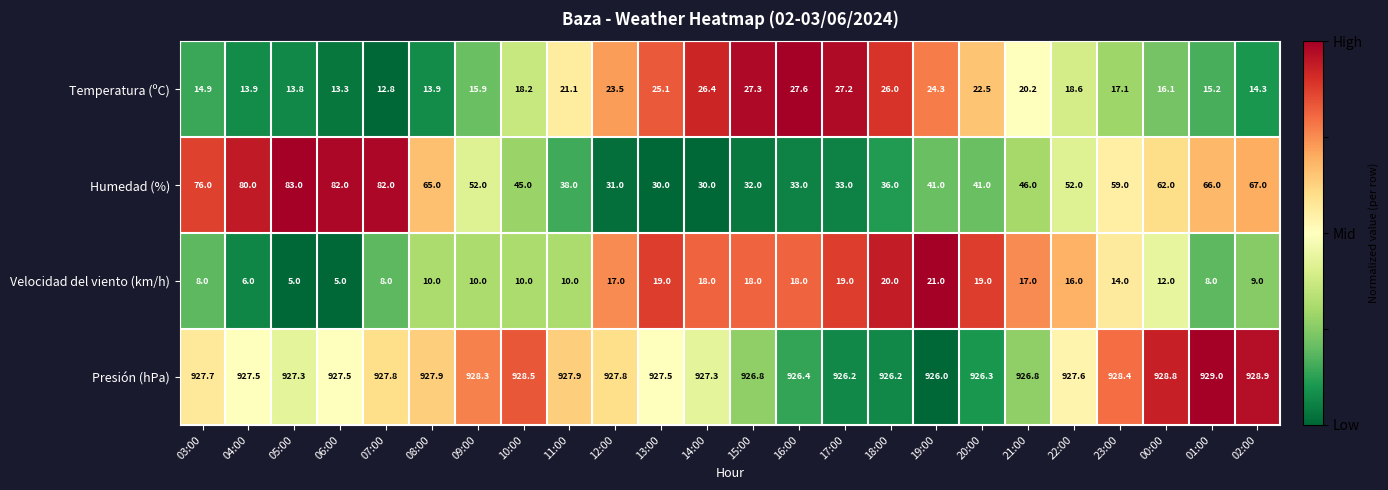

Which series has the largest range (max minus min)?

Humedad (%)